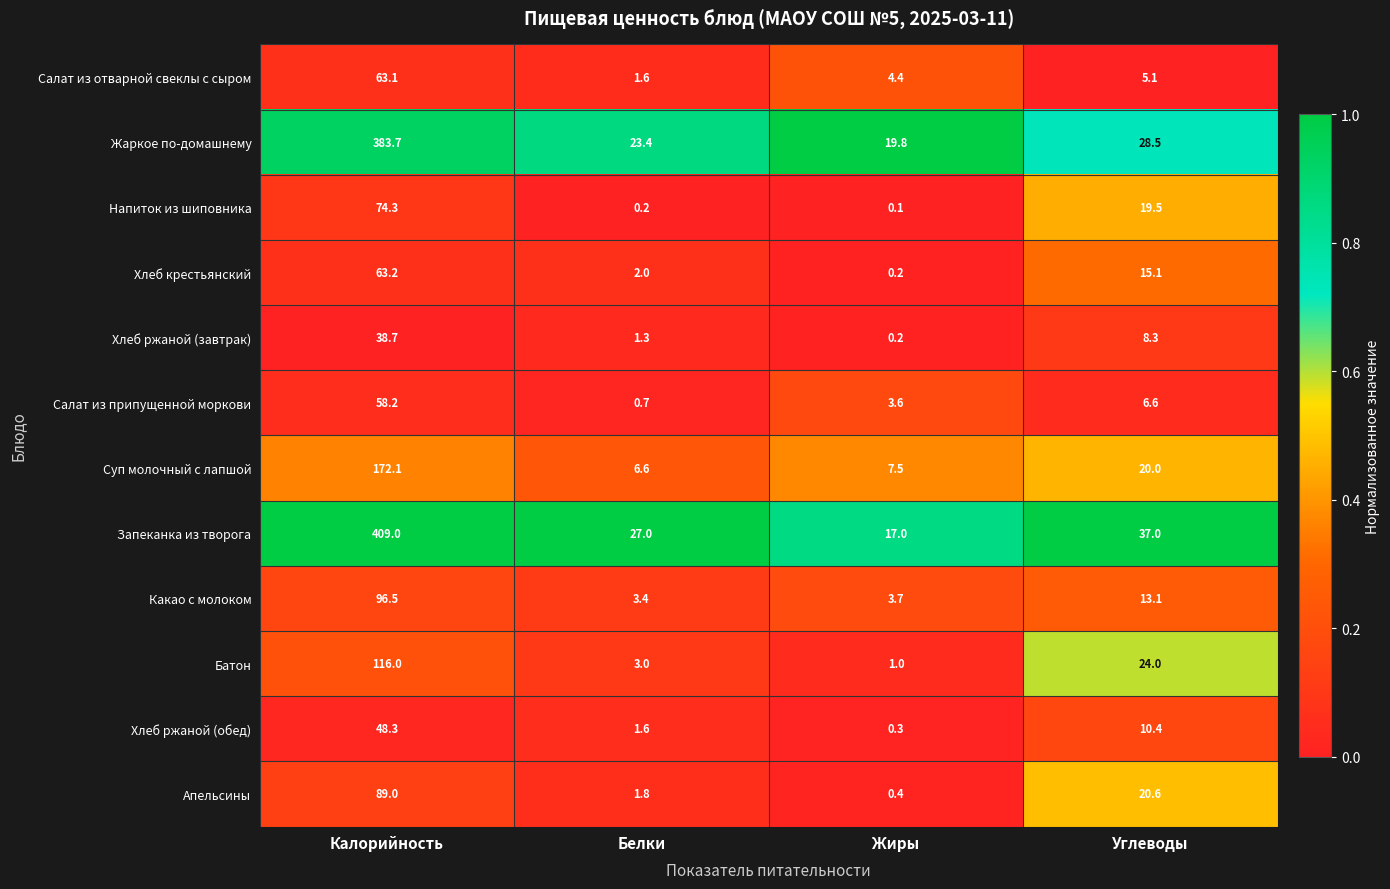

What is the difference between the highest and lowest values at Жиры?

19.7